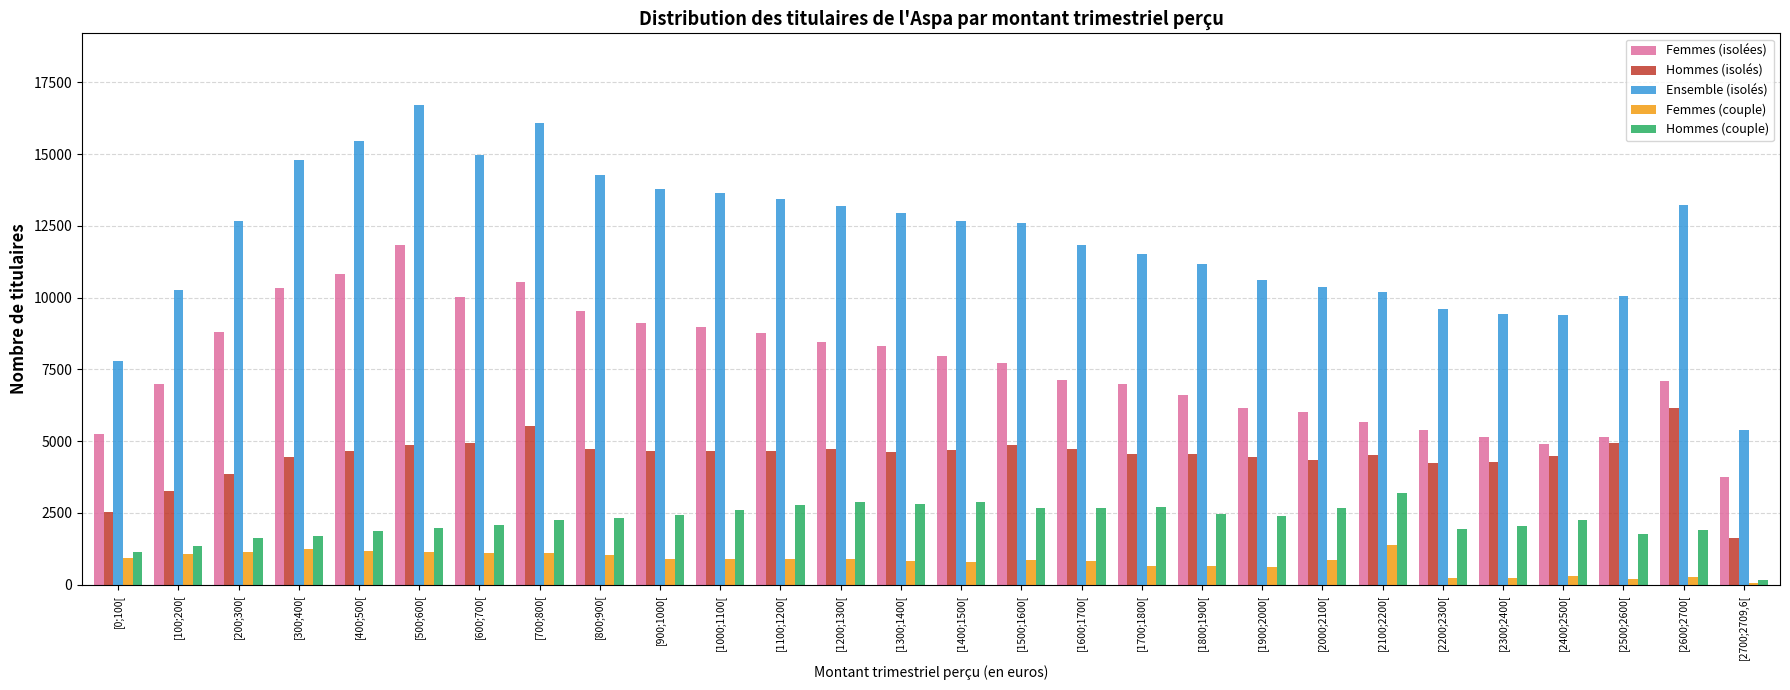

What is the value of the Femmes (isolées) bar at the 23rd from the left?

5390